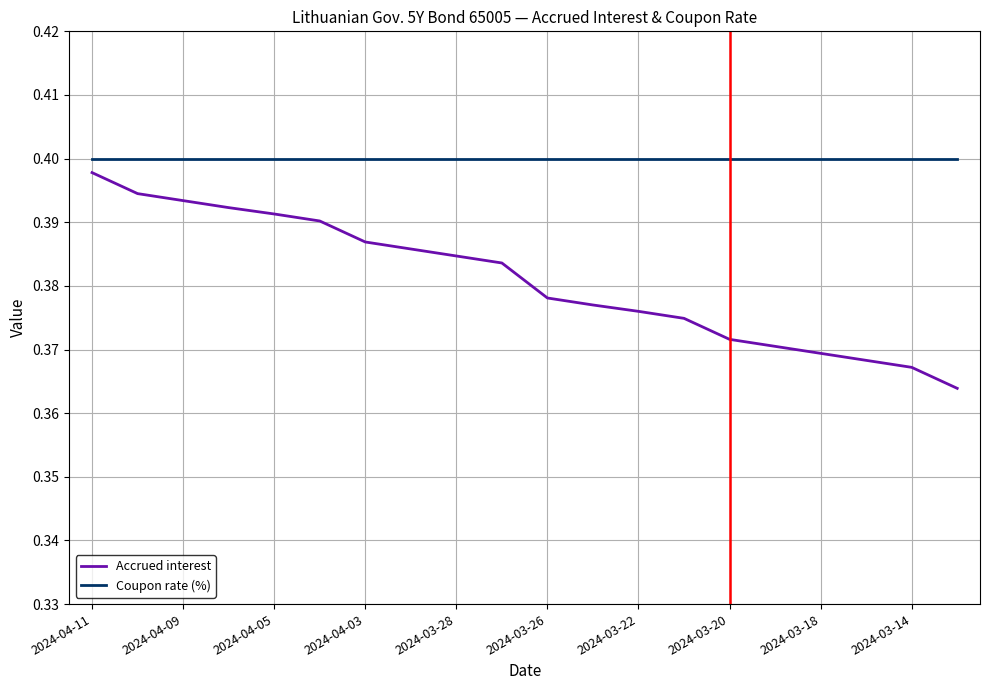

True or false: Accrued interest and Coupon rate (%) intersect in this chart.

False